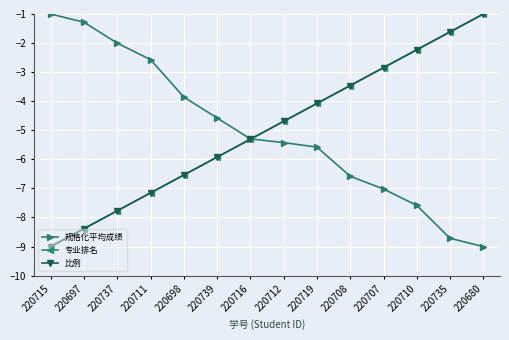

Is this an area chart (filled region under the line)?

No